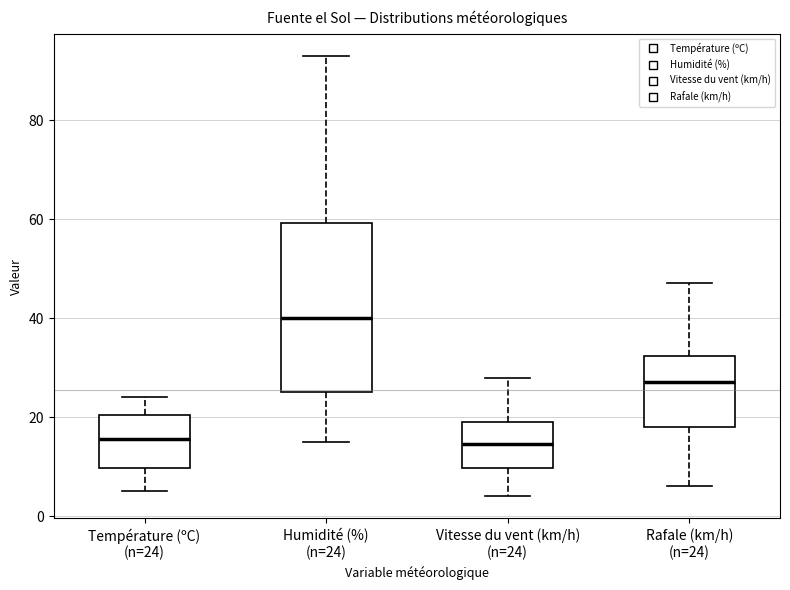

Reading left to right, transcribe this box plot: for each box, give where its median line is, the range the box spans, and where its two whiskers end, as read against the y-axis. The values are not printed on the chart, so give them approximately, as read against the axis.

Température (ºC) (n=24): median 16, box 10 to 20, whiskers 6 to 24
Humidité (%) (n=24): median 40, box 26 to 60, whiskers 16 to 94
Vitesse du vent (km/h) (n=24): median 14, box 10 to 20, whiskers 4 to 28
Rafale (km/h) (n=24): median 28, box 18 to 32, whiskers 6 to 48